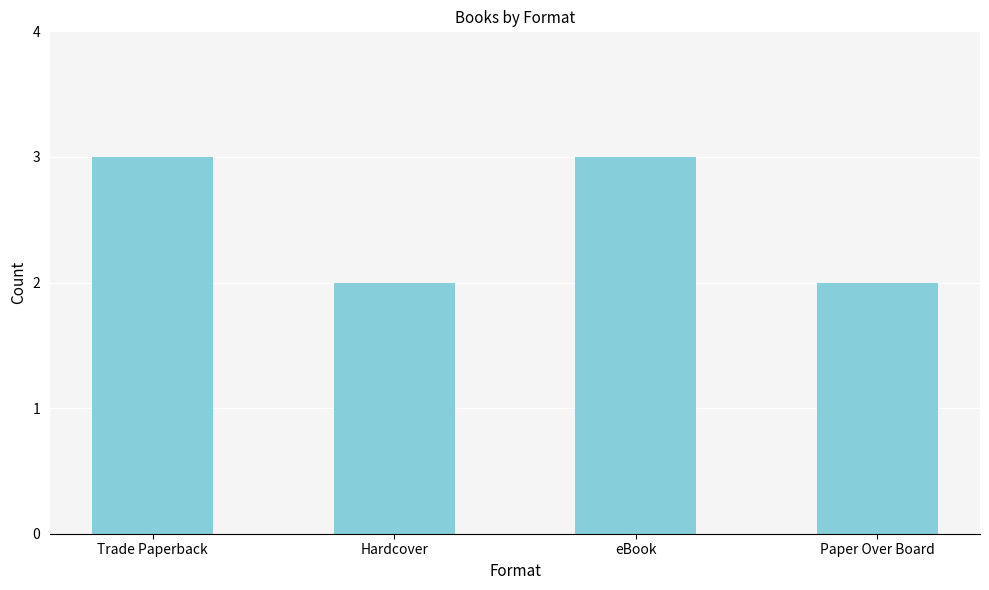

Which has a higher value, Hardcover or eBook?

eBook